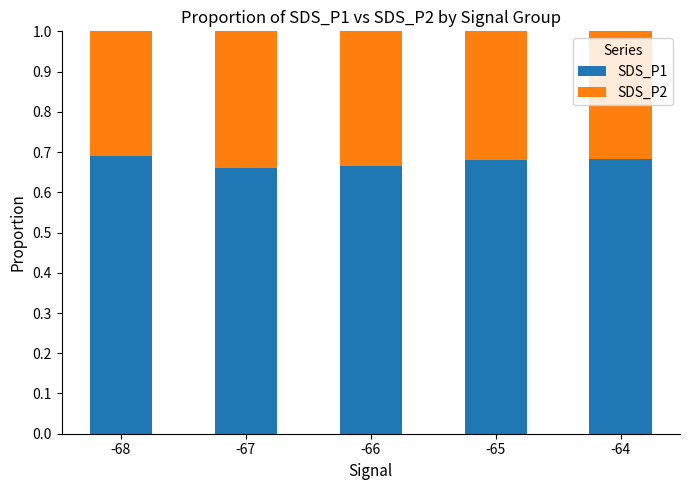

What is the total value across all series at -66?

1.0